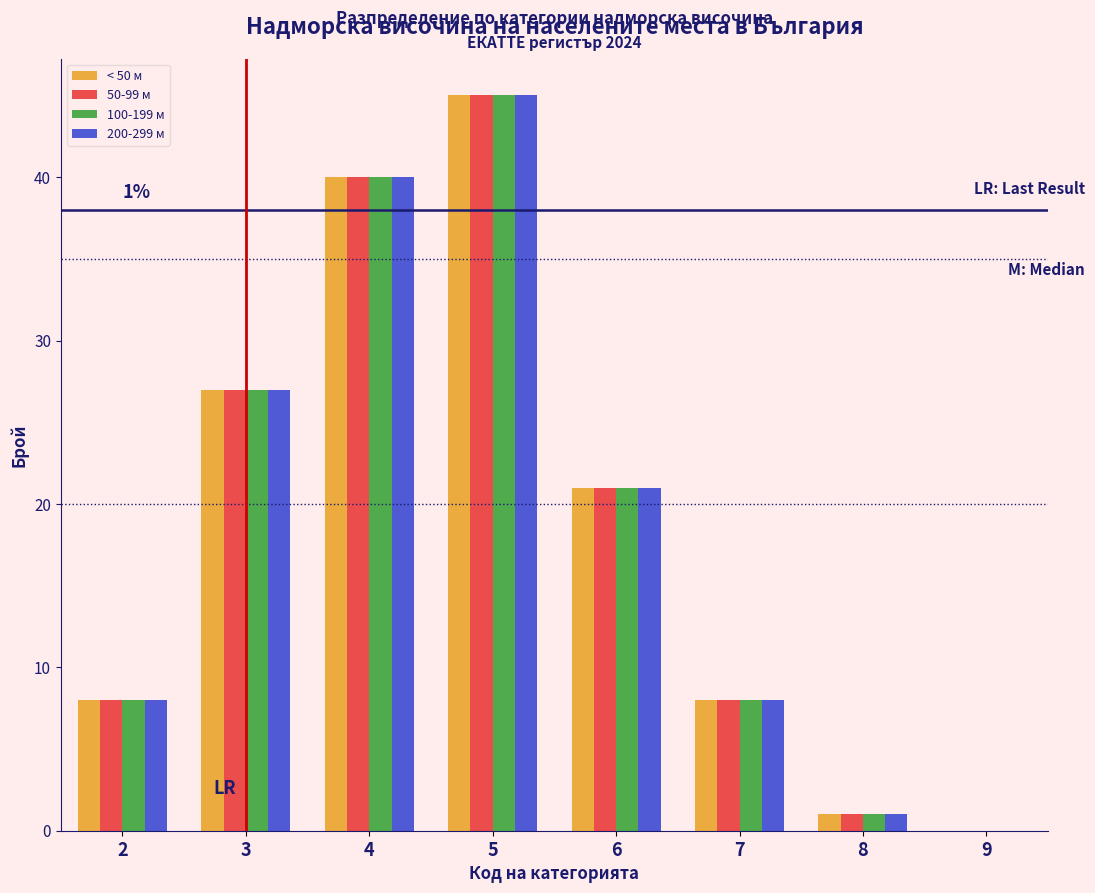

In the 100-199 м series, which range on the x-axis has the tallest bar?

4.5 to 5.5